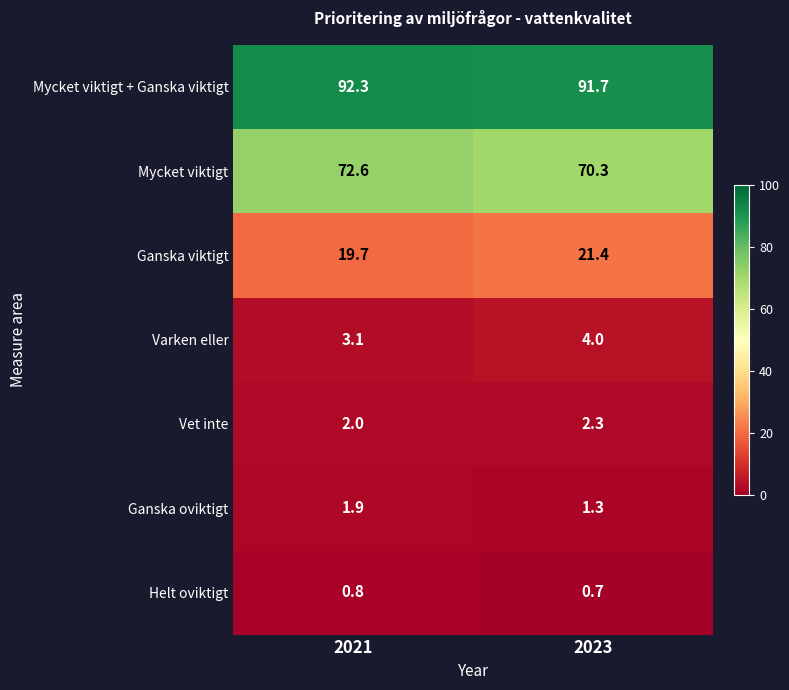

Rank the series at 2023 from highest to lowest value.

Mycket viktigt + Ganska viktigt, Mycket viktigt, Ganska viktigt, Varken eller, Vet inte, Ganska oviktigt, Helt oviktigt